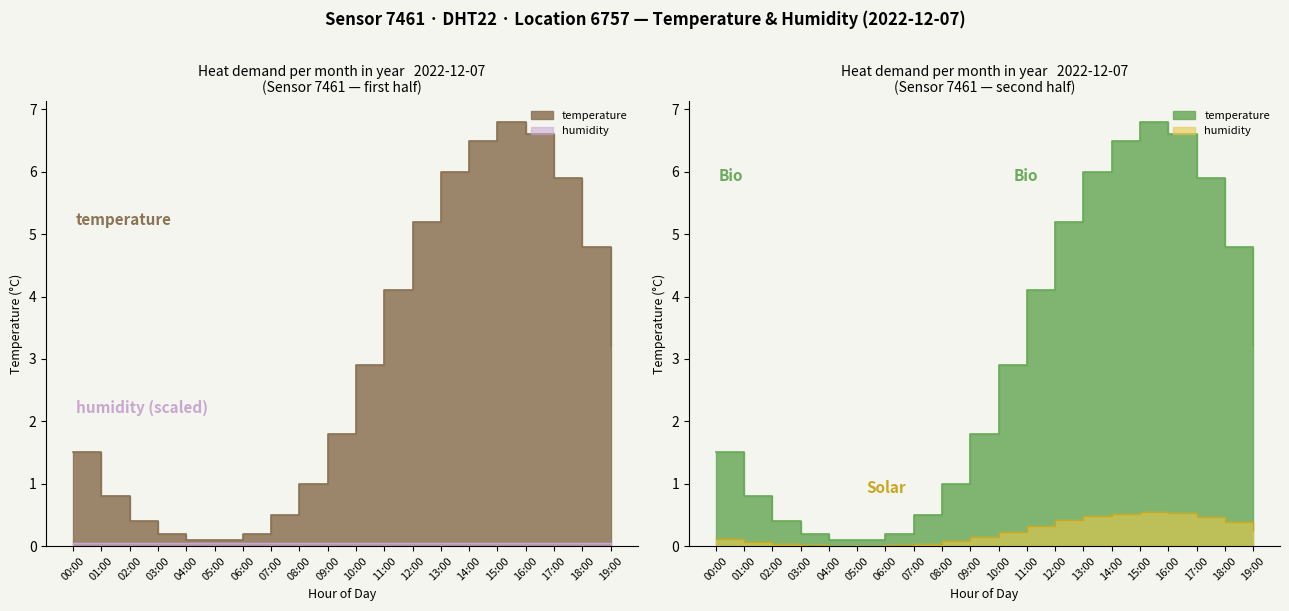

Count the number of categories in the chart.

20